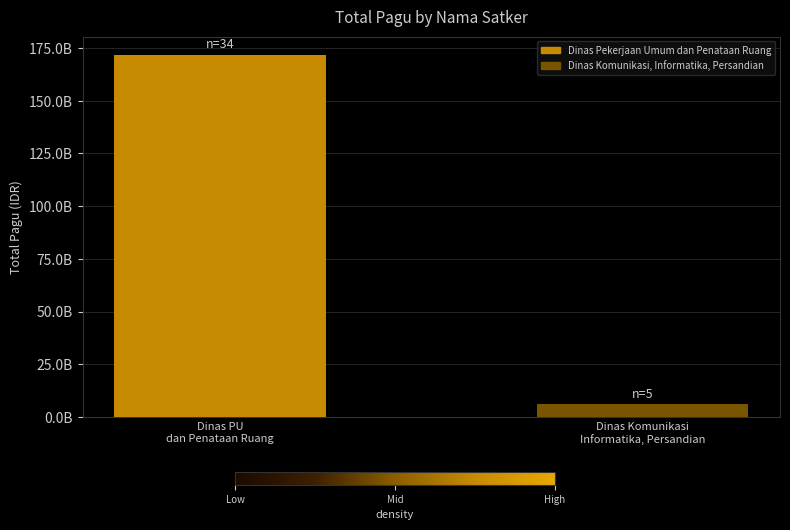

Are the bars horizontal?

No